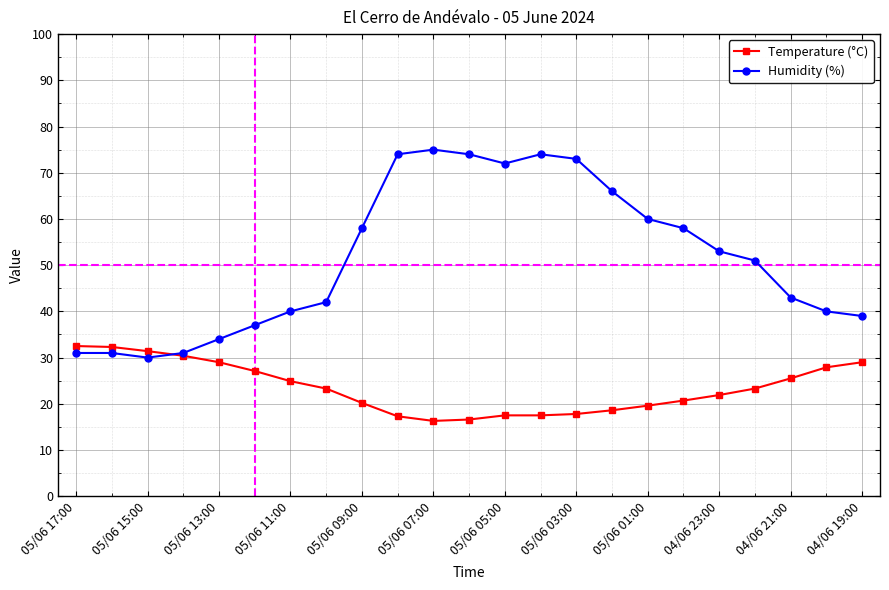

What is the value of the Temperature (°C) point at the 4th from the left?

30.4